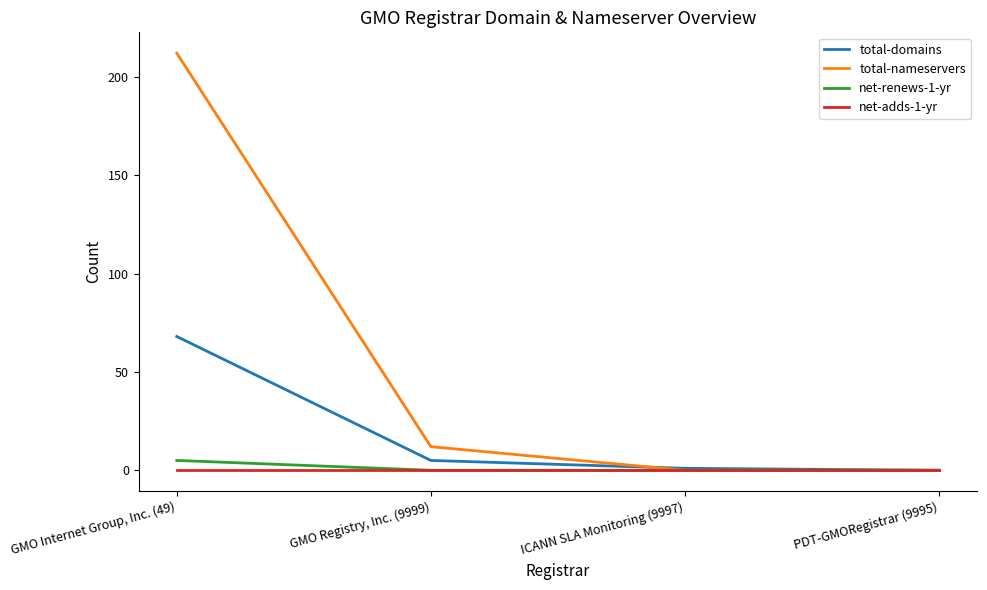

How many lines are shown in the chart?

4